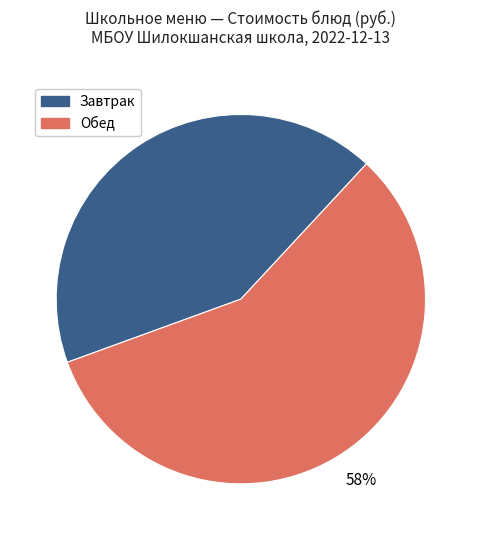

Which has a higher value, Обед or Завтрак?

Обед